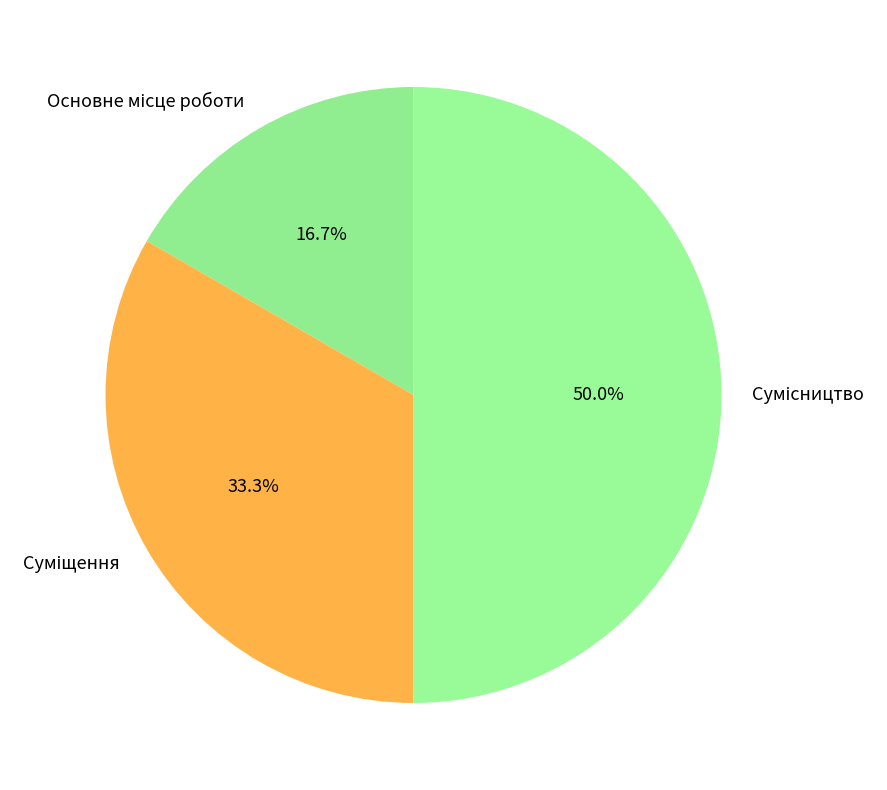

Count the number of slices in the pie.

3